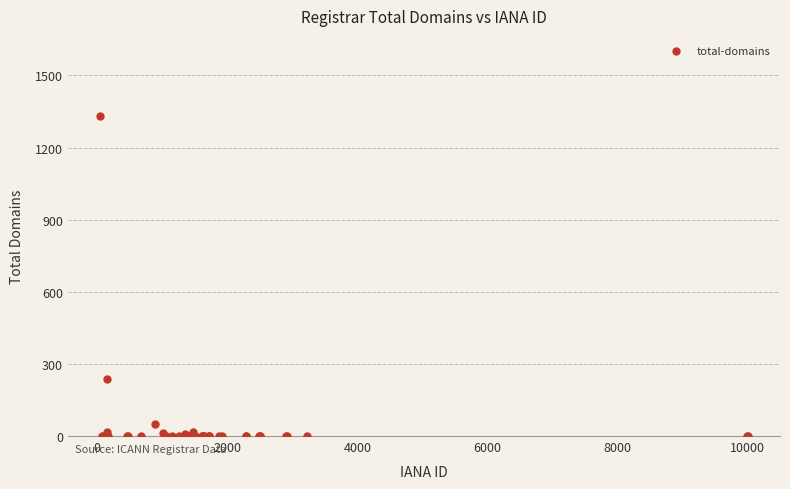

What Y value in the scatter plot is closest to 665?

236